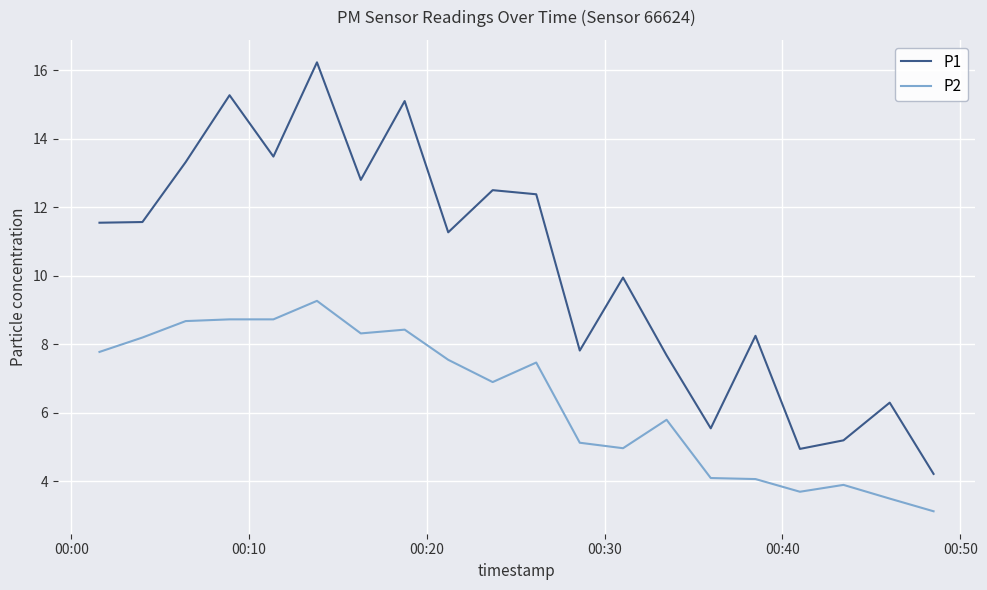

What is the sum of all P1 values?

205.4